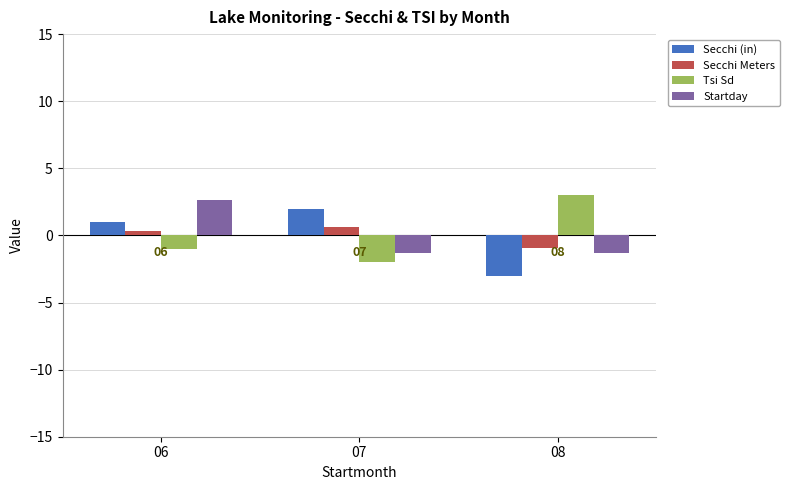

How many bars are there in each group?

4